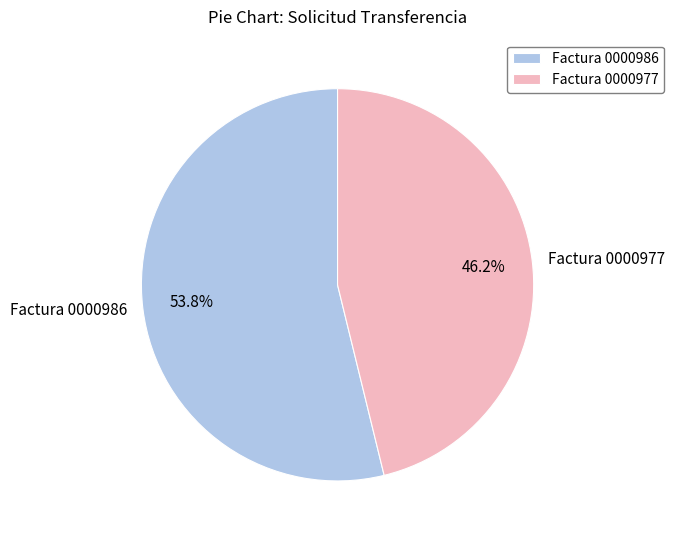

What is the largest slice in the pie chart?

Factura 0000986